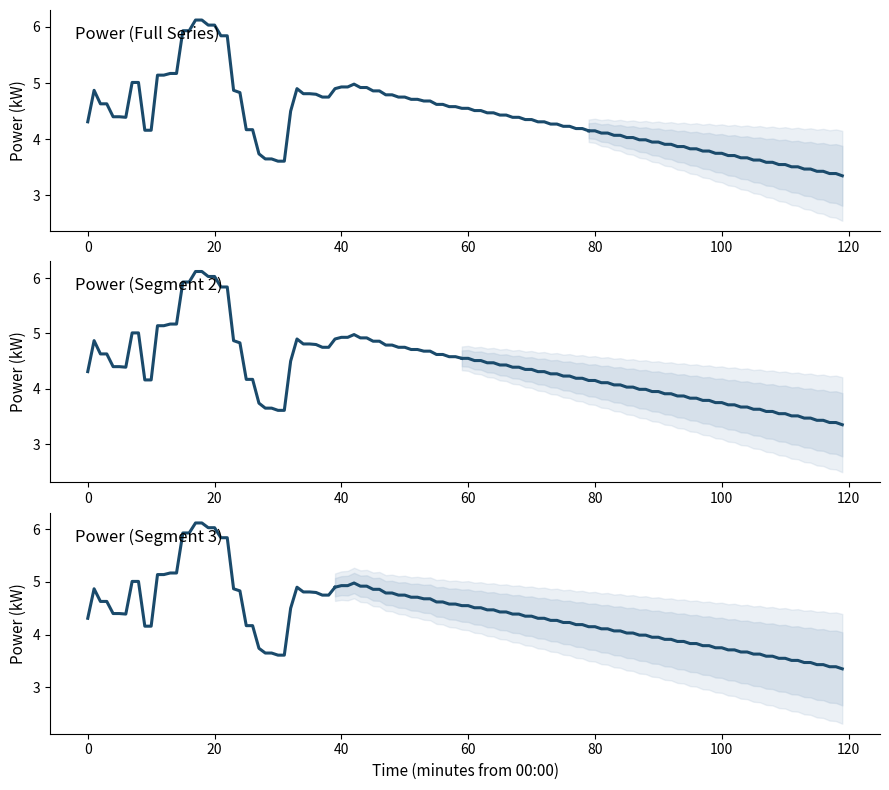

What is the label of the 21st point from the right?

19